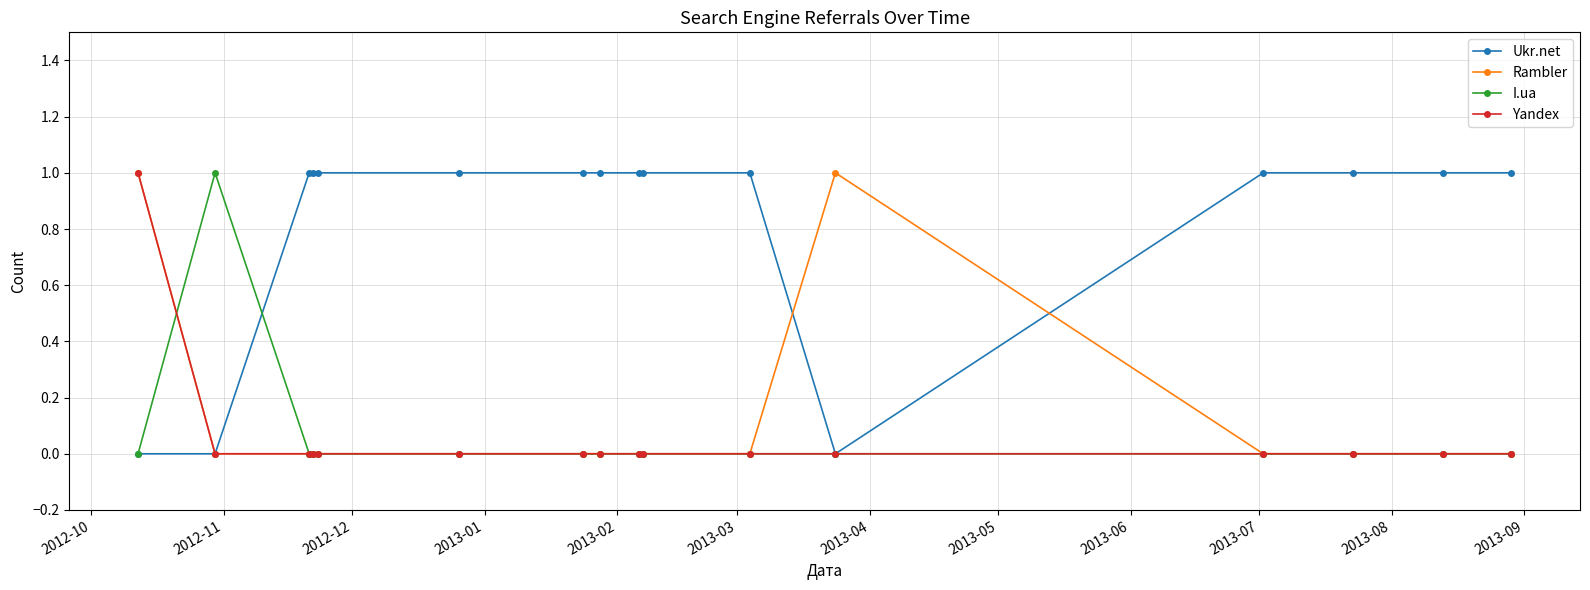

What is the maximum value for Ukr.net?

1